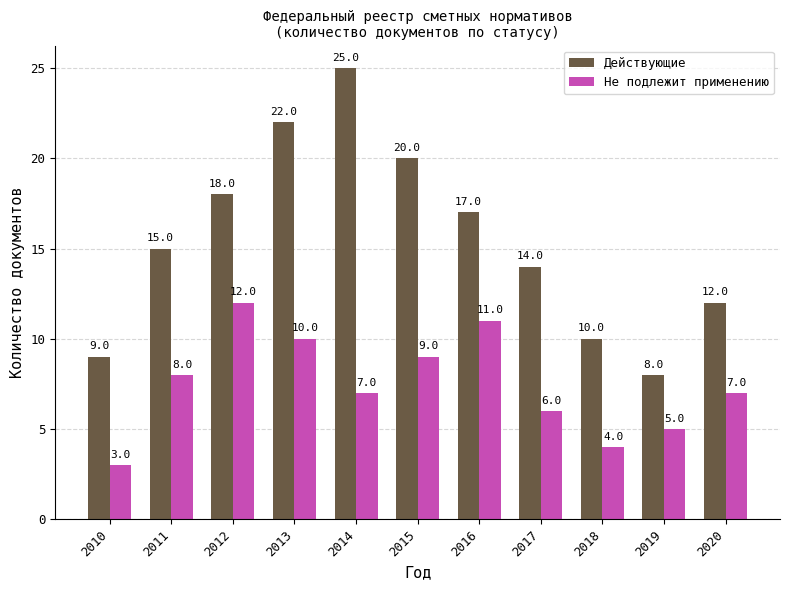

What is the sum of the Не подлежит применению values at 2017 and 2015?

15